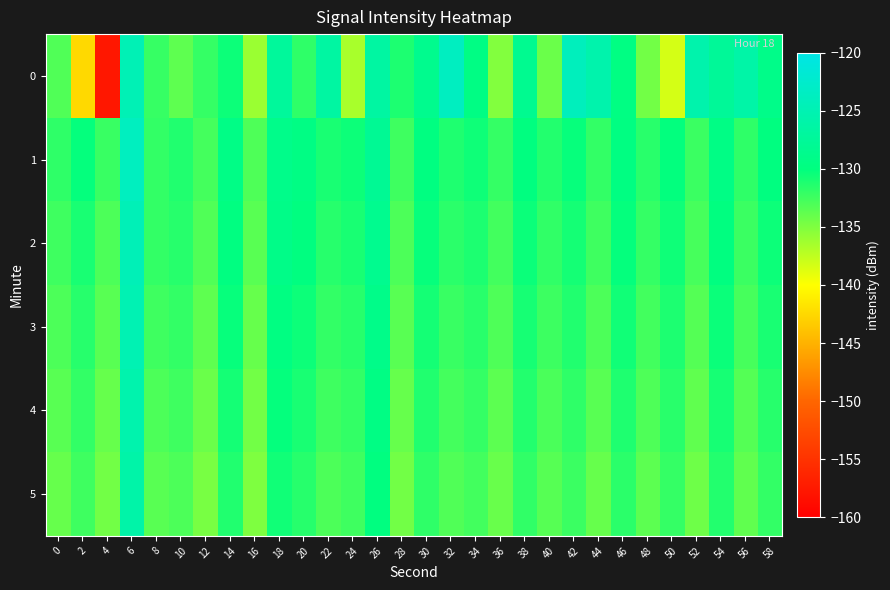

Reading left to right, list all the values displayed in this chart.

0: 0=-133.1	2=-142.5	4=-157.6	6=-124.8	8=-132.1	10=-133.7	12=-132.0	14=-130.5	16=-136.1	18=-127.3	20=-131.9	22=-126.6	24=-136.6	26=-126.6	28=-131.1	30=-128.5	32=-123.6	34=-129.5	36=-135.1	38=-128.4	40=-134.2	42=-124.0	44=-125.6	46=-129.7	48=-134.5	50=-138.3	52=-125.6	54=-127.5	56=-126.1	58=-129.0
1: 0=-131.8	2=-130.2	4=-132.2	6=-123.8	8=-132.0	10=-131.3	12=-132.7	14=-129.4	16=-133.1	18=-129.0	20=-129.5	22=-131.0	24=-130.5	26=-128.0	28=-132.5	30=-129.8	32=-131.2	34=-130.6	36=-132.1	38=-129.9	40=-131.4	42=-130.3	44=-132.0	46=-129.7	48=-131.6	50=-130.1	52=-132.3	54=-129.4	56=-131.8	58=-130.0
2: 0=-132.5	2=-131.0	4=-133.0	6=-124.5	8=-132.0	10=-131.5	12=-133.2	14=-129.8	16=-133.5	18=-129.2	20=-130.0	22=-131.5	24=-131.0	26=-128.5	28=-133.0	30=-130.3	32=-131.7	34=-131.1	36=-132.6	38=-130.4	40=-131.9	42=-130.8	44=-132.5	46=-130.2	48=-132.1	50=-130.6	52=-132.8	54=-129.9	56=-132.3	58=-130.5
3: 0=-133.0	2=-131.5	4=-133.5	6=-125.0	8=-132.5	10=-132.0	12=-133.7	14=-130.3	16=-134.0	18=-129.7	20=-130.5	22=-132.0	24=-131.5	26=-129.0	28=-133.5	30=-130.8	32=-132.2	34=-131.6	36=-133.1	38=-130.9	40=-132.4	42=-131.3	44=-133.0	46=-130.7	48=-132.6	50=-131.1	52=-133.3	54=-130.4	56=-132.8	58=-131.0
4: 0=-133.5	2=-132.0	4=-134.0	6=-125.5	8=-133.0	10=-132.5	12=-134.2	14=-130.8	16=-134.5	18=-130.2	20=-131.0	22=-132.5	24=-132.0	26=-129.5	28=-134.0	30=-131.3	32=-132.7	34=-132.1	36=-133.6	38=-131.4	40=-132.9	42=-131.8	44=-133.5	46=-131.2	48=-133.1	50=-131.6	52=-133.8	54=-130.9	56=-133.3	58=-131.5
5: 0=-134.0	2=-132.5	4=-134.5	6=-126.0	8=-133.5	10=-133.0	12=-134.7	14=-131.3	16=-135.0	18=-130.7	20=-131.5	22=-133.0	24=-132.5	26=-130.0	28=-134.5	30=-131.8	32=-133.2	34=-132.6	36=-134.1	38=-131.9	40=-133.4	42=-132.3	44=-134.0	46=-131.7	48=-133.6	50=-132.1	52=-134.3	54=-131.4	56=-133.8	58=-132.0